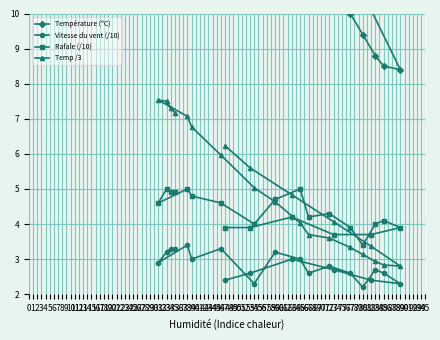

Reading left to right, list all the values displayed in this chart.

Température (ºC): 18.7	16.8	14.5	12.2	10.1	8.4	8.5	8.8	9.4	10.0	10.8	11.1	12.1	13.9	15.1	17.9	20.3	21.2	22.6	22.5	21.9	21.5
Vitesse du vent (/10): 2.4	2.6	3.0	2.7	2.4	2.3	2.6	2.7	2.2	2.6	2.8	2.6	3.0	3.2	2.3	3.3	3.0	3.4	2.9	3.2	3.3	3.3
Rafale (/10): 3.9	3.9	4.2	3.7	3.7	3.9	4.1	4.0	3.4	3.9	4.3	4.2	5.0	4.7	4.0	4.6	4.8	5.0	4.6	5.0	4.9	4.9
Temp /3: 6.2	5.6	4.8	4.1	3.4	2.8	2.8	2.9	3.1	3.3	3.6	3.7	4.0	4.6	5.0	6.0	6.8	7.1	7.5	7.5	7.3	7.2